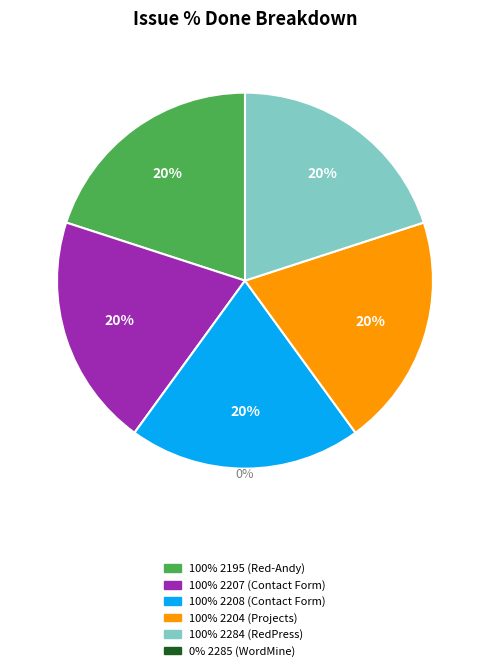

The 2208 (Contact Form) slice represents 6% of the pie. True or false?

False